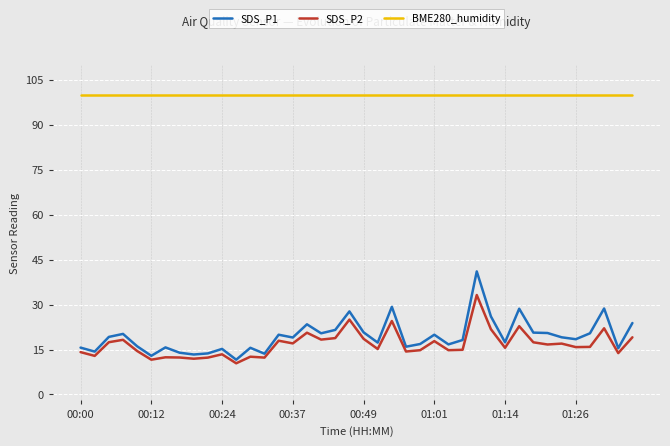

What is the maximum value shown in the chart?

100.0